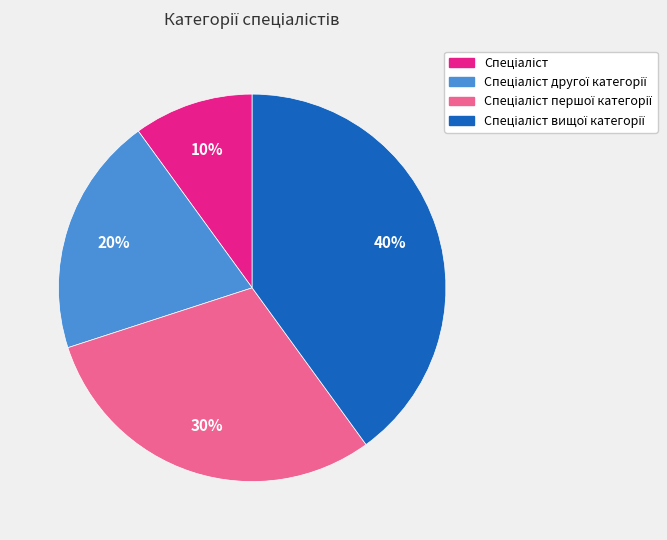

To the nearest percent, what is the average slice percentage?

25%